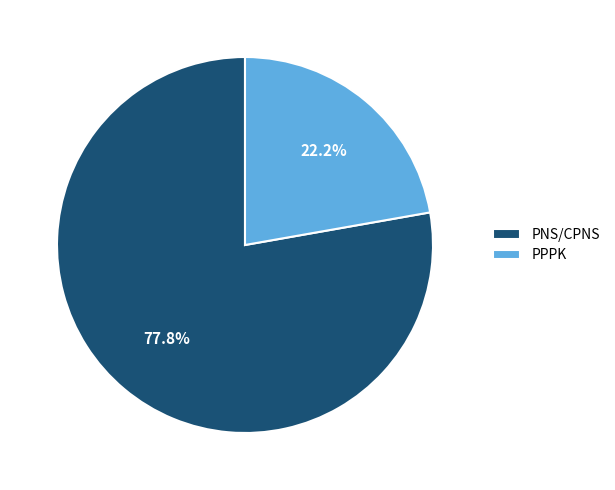

What percentage is the PNS/CPNS slice, to the nearest percent?

78%